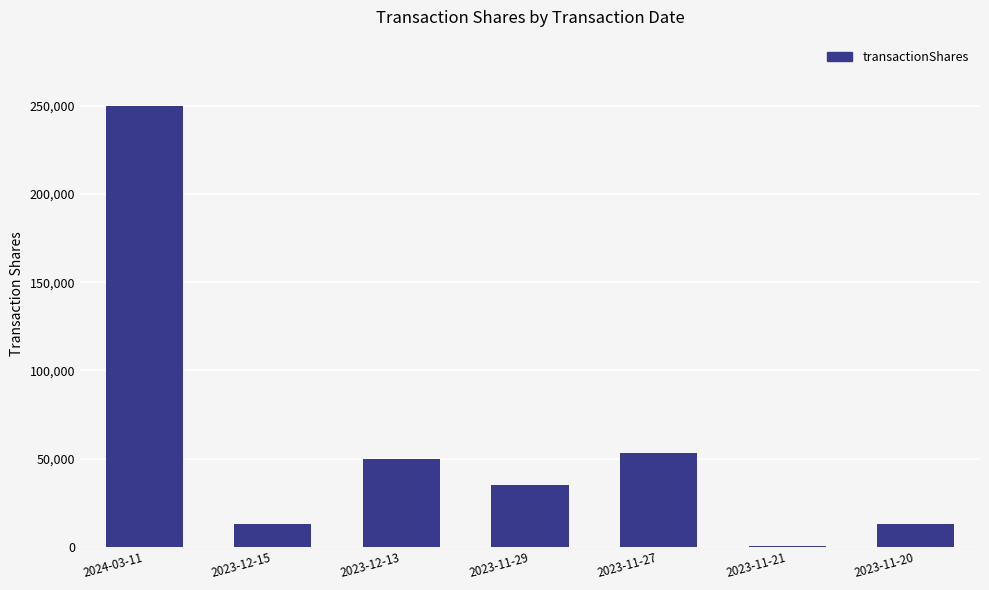

Is it true that the value at 2023-11-27 is 53000?

True